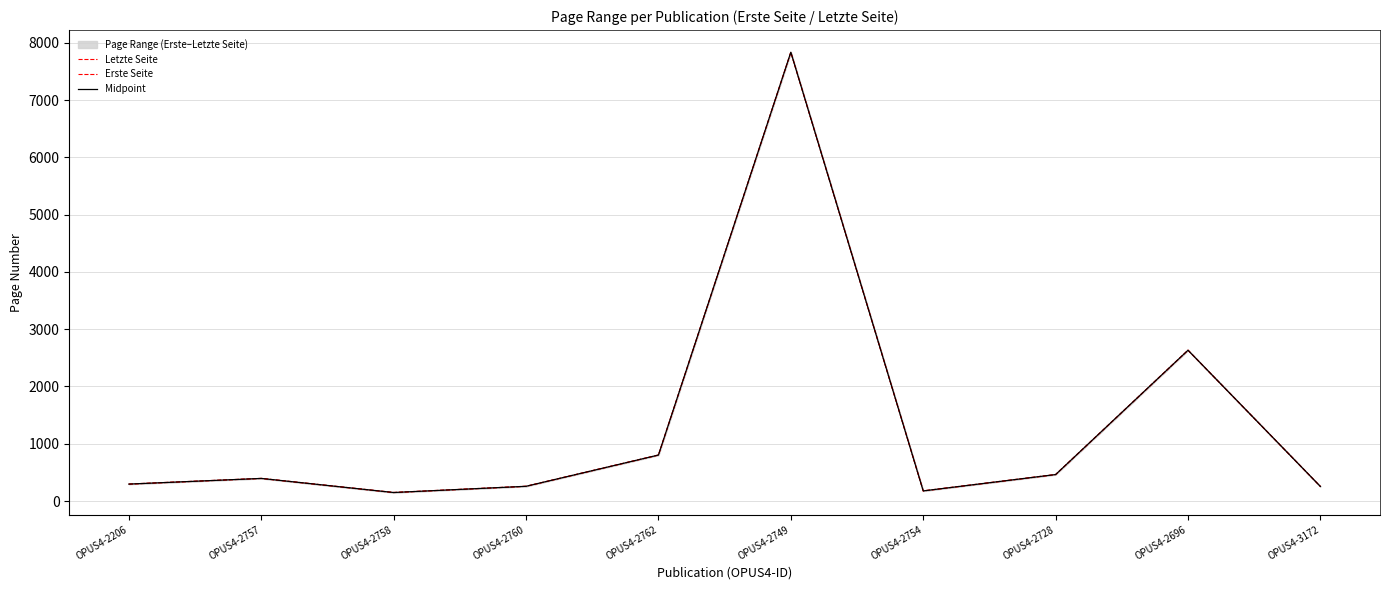

What is the sum of the Erste Seite values at OPUS4-2757 and OPUS4-3172?

645.0